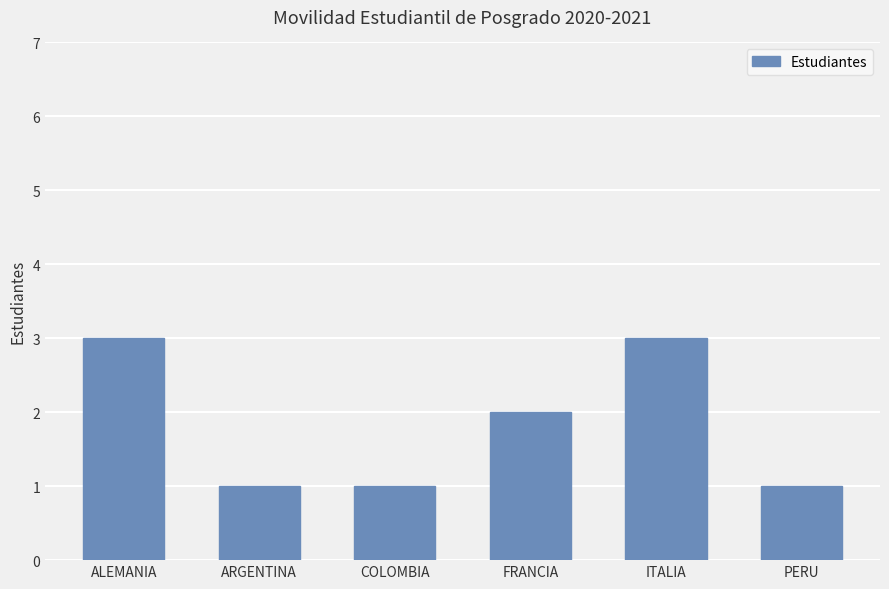

Reading left to right, transcribe all the data shown in this chart.

3	1	1	2	3	1